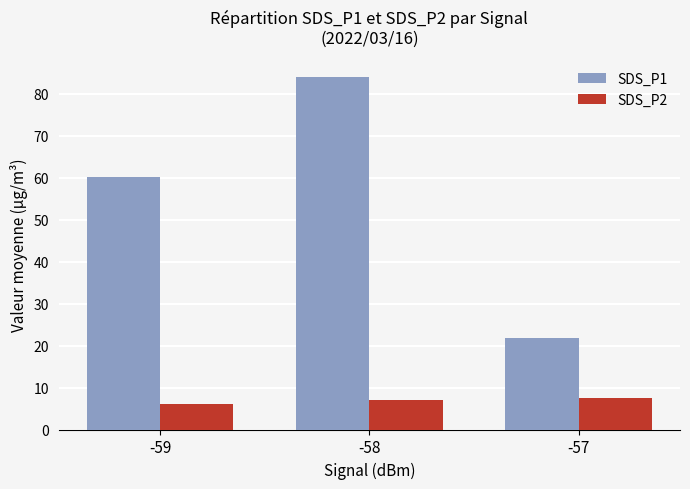

The SDS_P1 series shows 97.7 at -59. True or false?

False